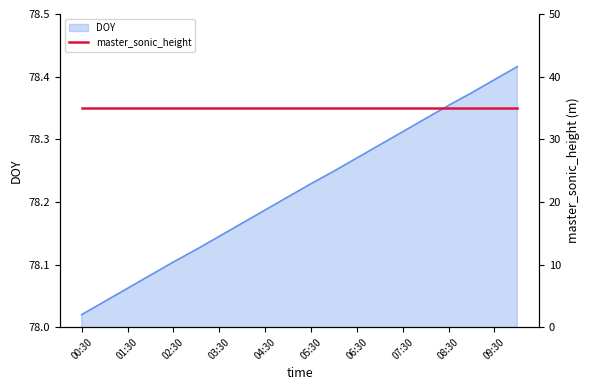

What is the maximum value shown in the chart?

78.4